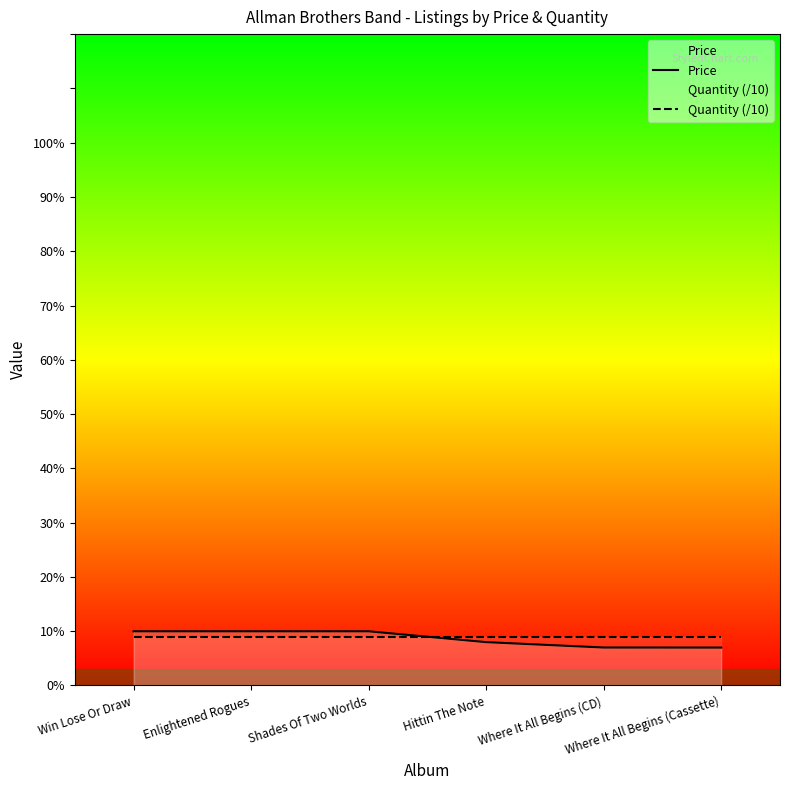

Which has a higher value, Shades Of Two Worlds or Win Lose Or Draw?

Shades Of Two Worlds